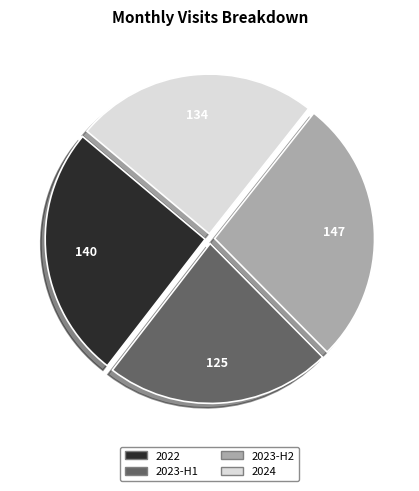

Between 2023-H2 and 2023-H1, which is larger?

2023-H2